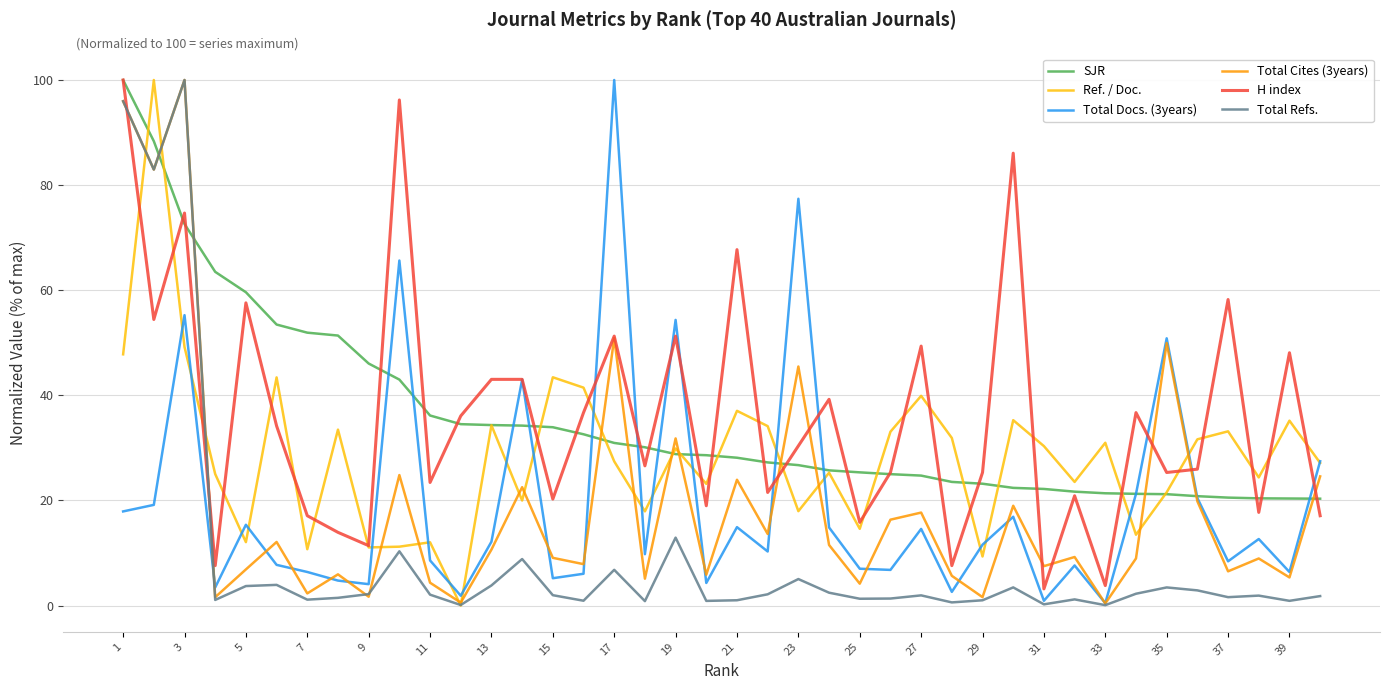

What is the maximum value for Ref. / Doc.?

100.0